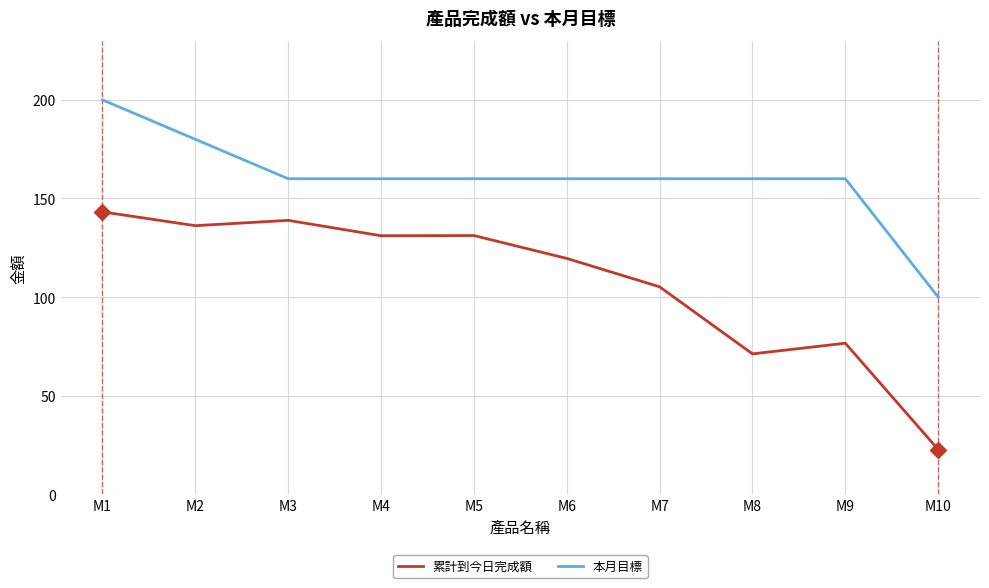

Is it true that 累計到今日完成額 equals 200.4 at M5?

False